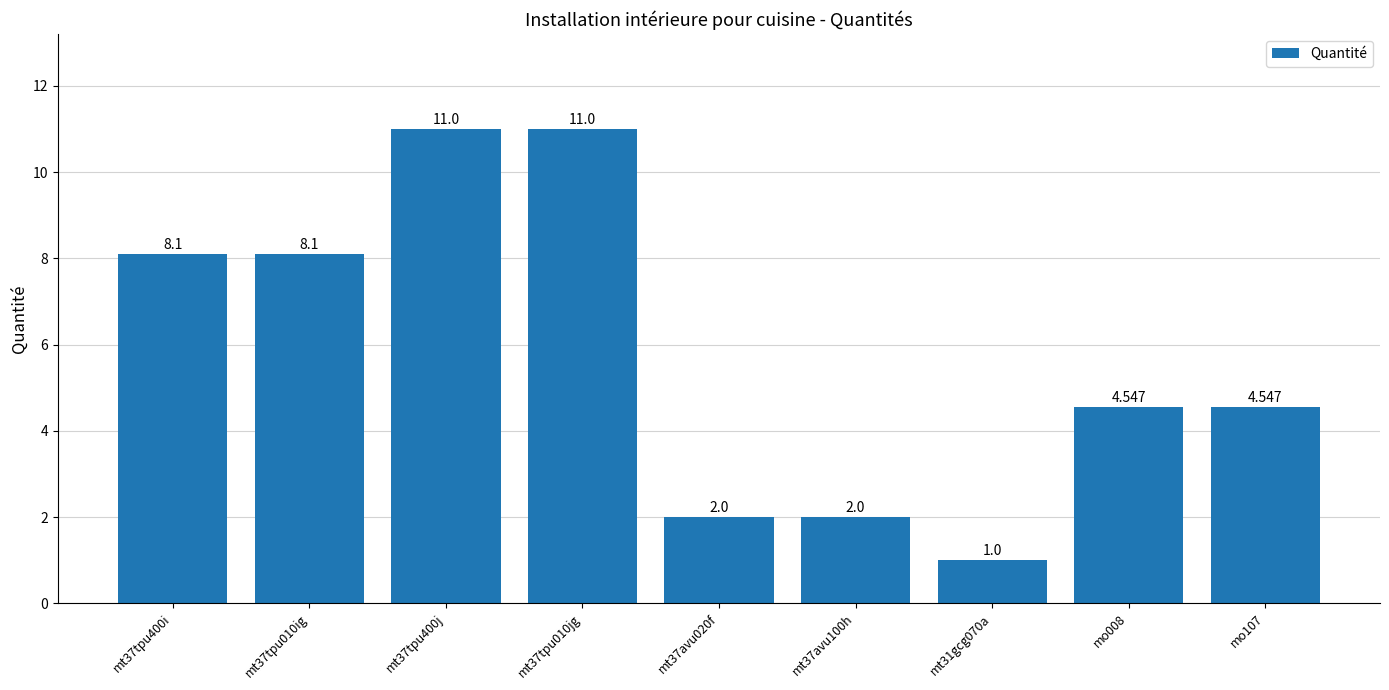

At which label does the data first exceed 4?

mt37tpu400i